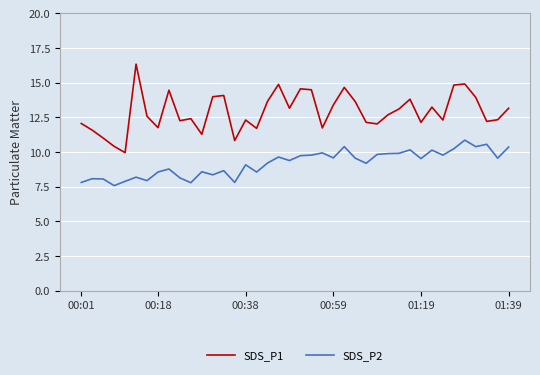

Which series has the largest total across all categories?

SDS_P1